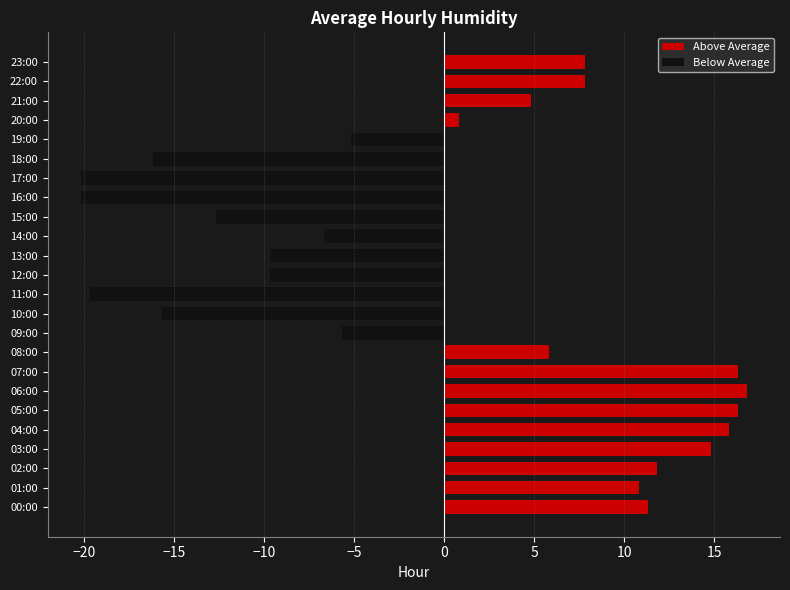

What is the difference between the highest and lowest values at 06:00?

16.8